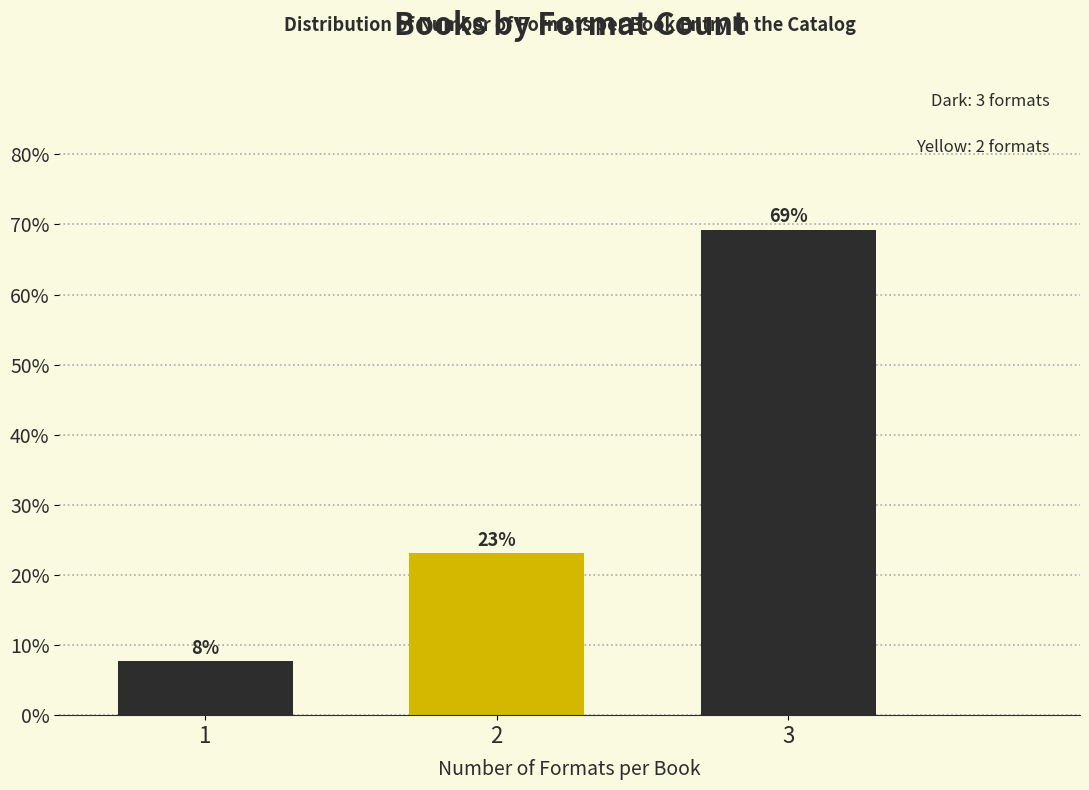

What is the value of the 2nd bar from the left?

23.1